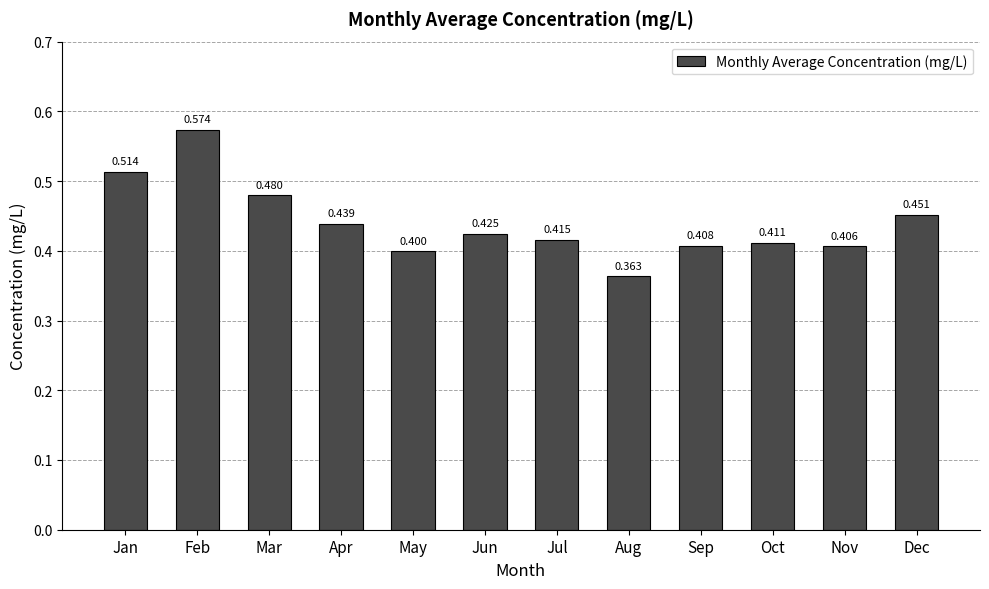

True or false: the data shows 0.4 at Feb.

False